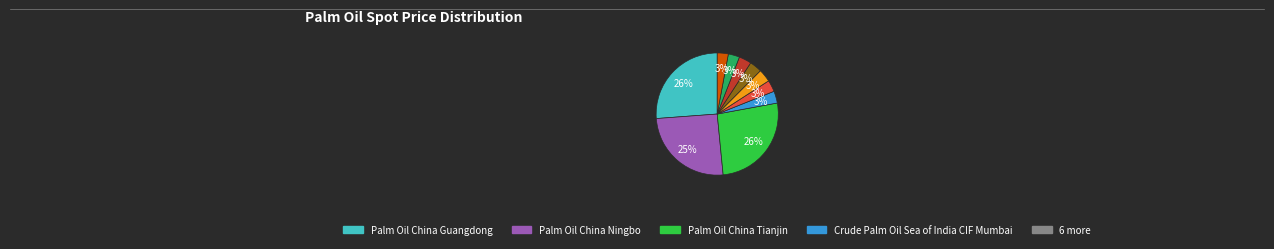

To the nearest percent, what is the average slice percentage?

10%